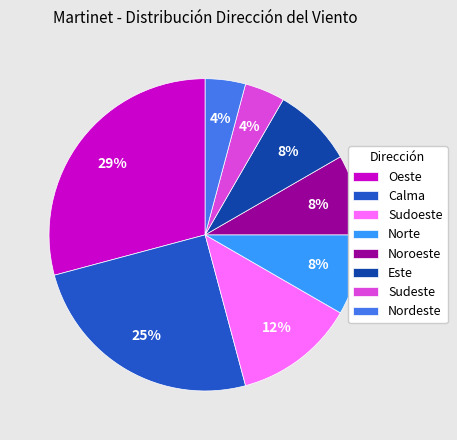

To the nearest percent, what is the difference between the largest and smallest slice percentages?

25%